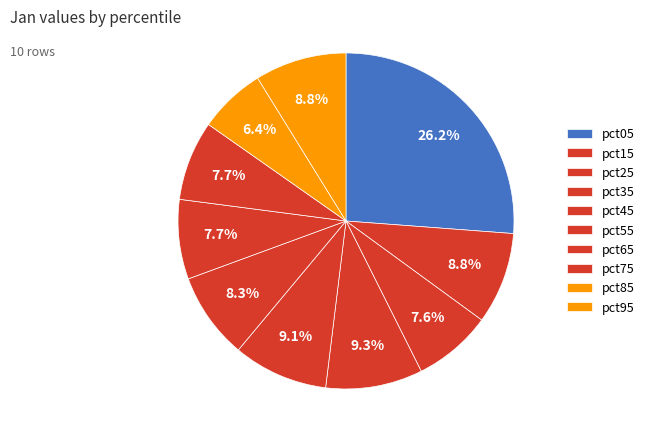

The pct15 slice represents 15% of the pie. True or false?

False